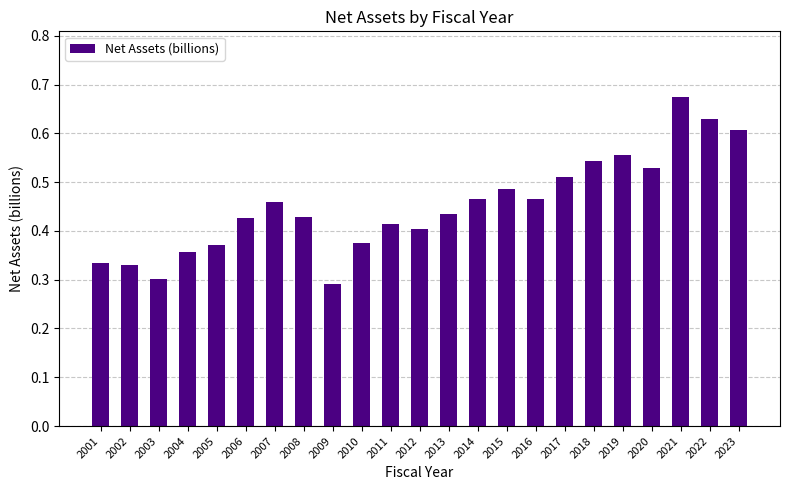

Are the bars grouped side by side (vs. stacked)?

No